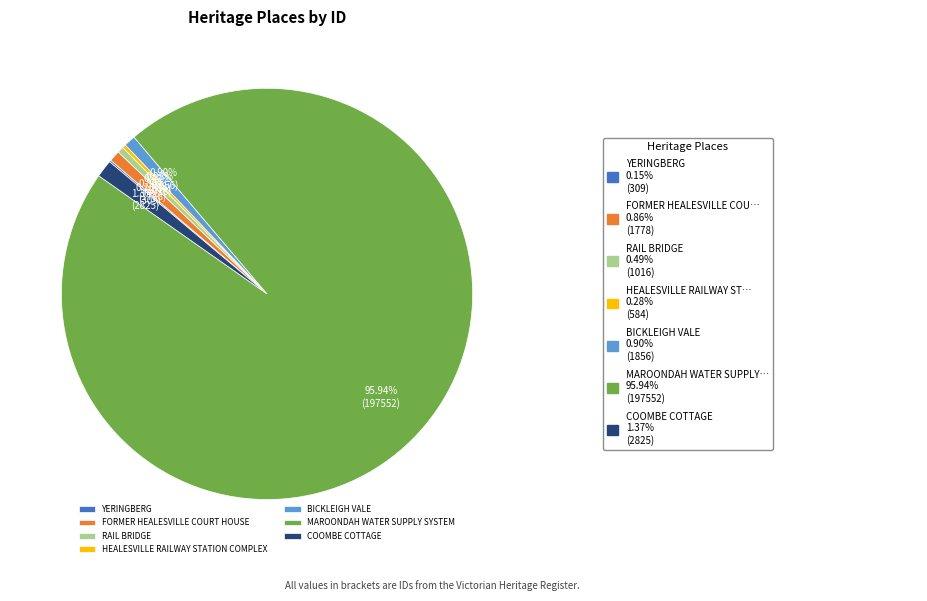

Combined, what portion of the pie is BICKLEIGH VALE and FORMER HEALESVILLE COURT HOUSE?

1.8%